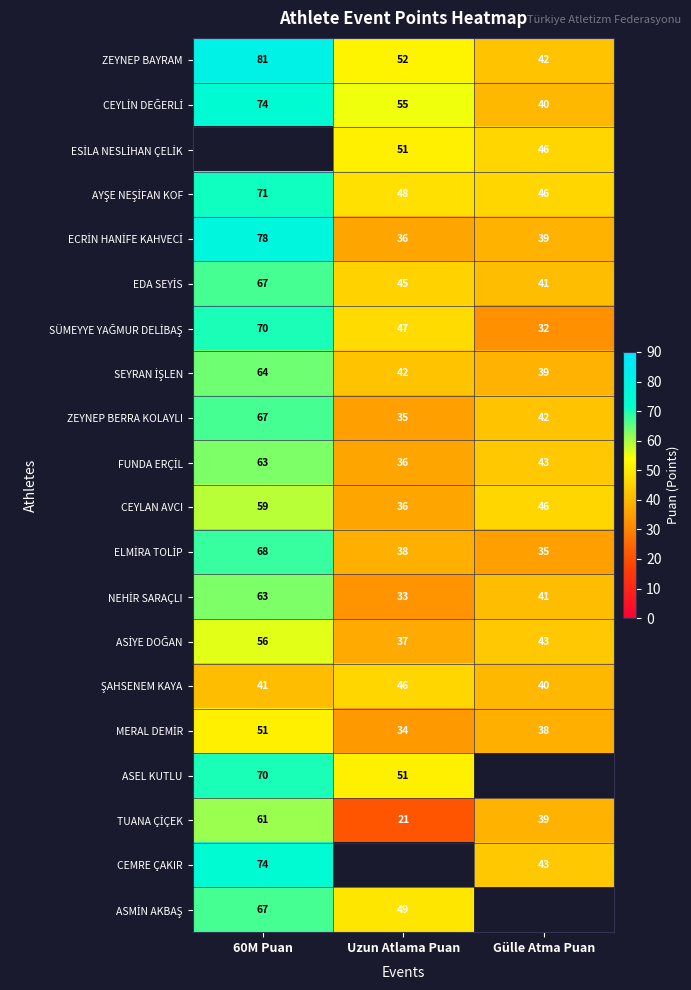

Which category has the lowest value across all series?

Uzun Atlama Puan